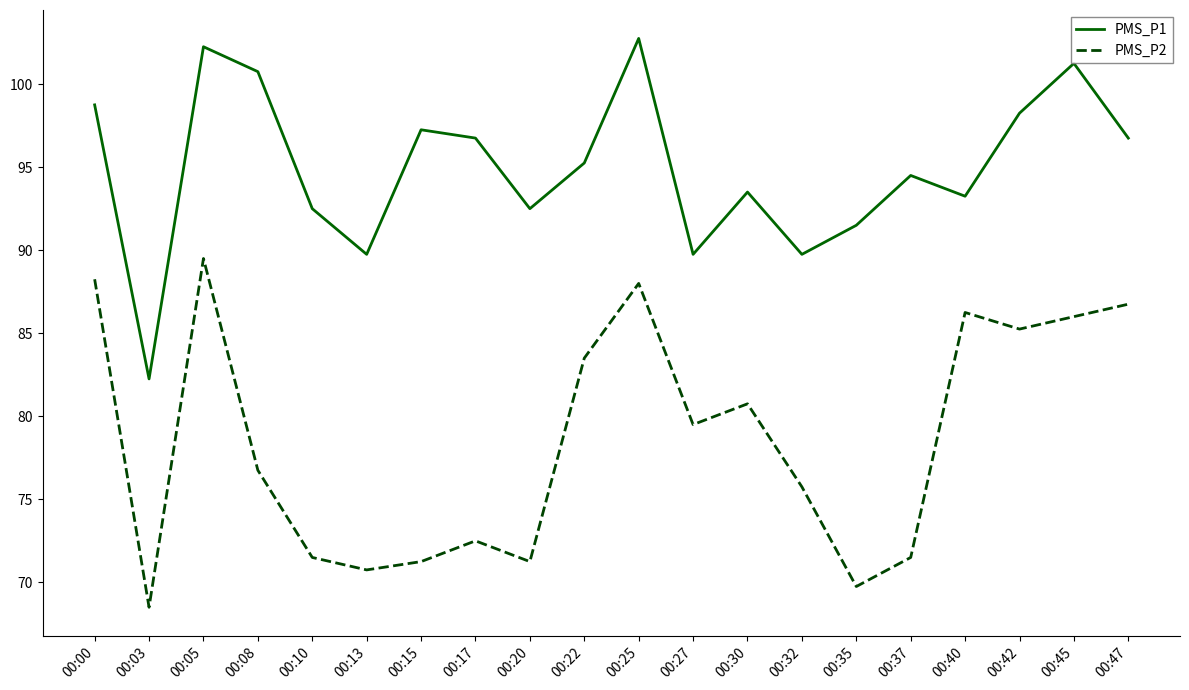

At which label does PMS_P2 reach its minimum?

00:03